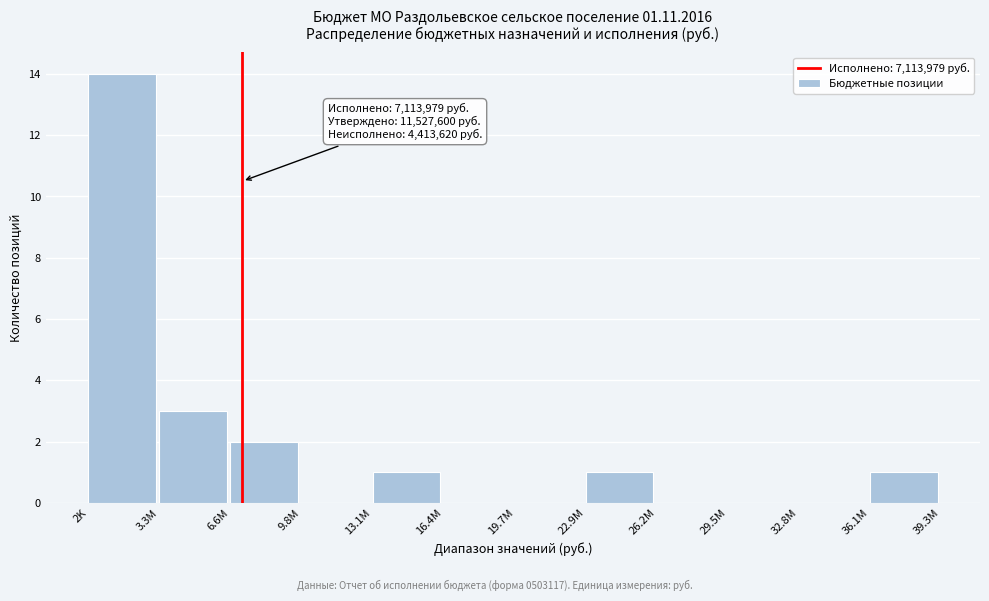

Reading right to left, extract all data points from this chart.

36.1M=1	32.8M=0	29.5M=0	26.2M=0	22.9M=1	19.7M=0	16.4M=0	13.1M=1	9.8M=0	6.6M=2	3.3M=3	2K=14